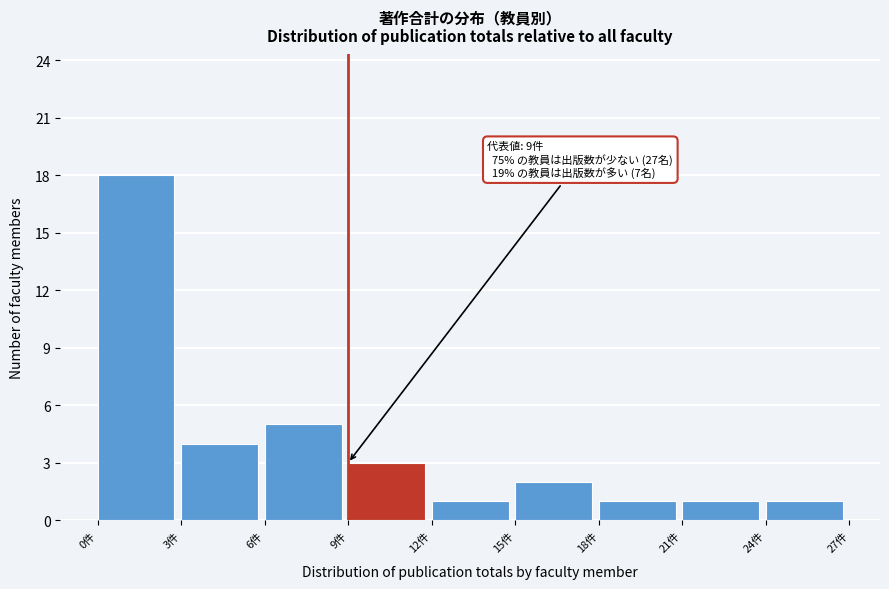

Over which range of the x-axis is the bar tallest?

0 to 3